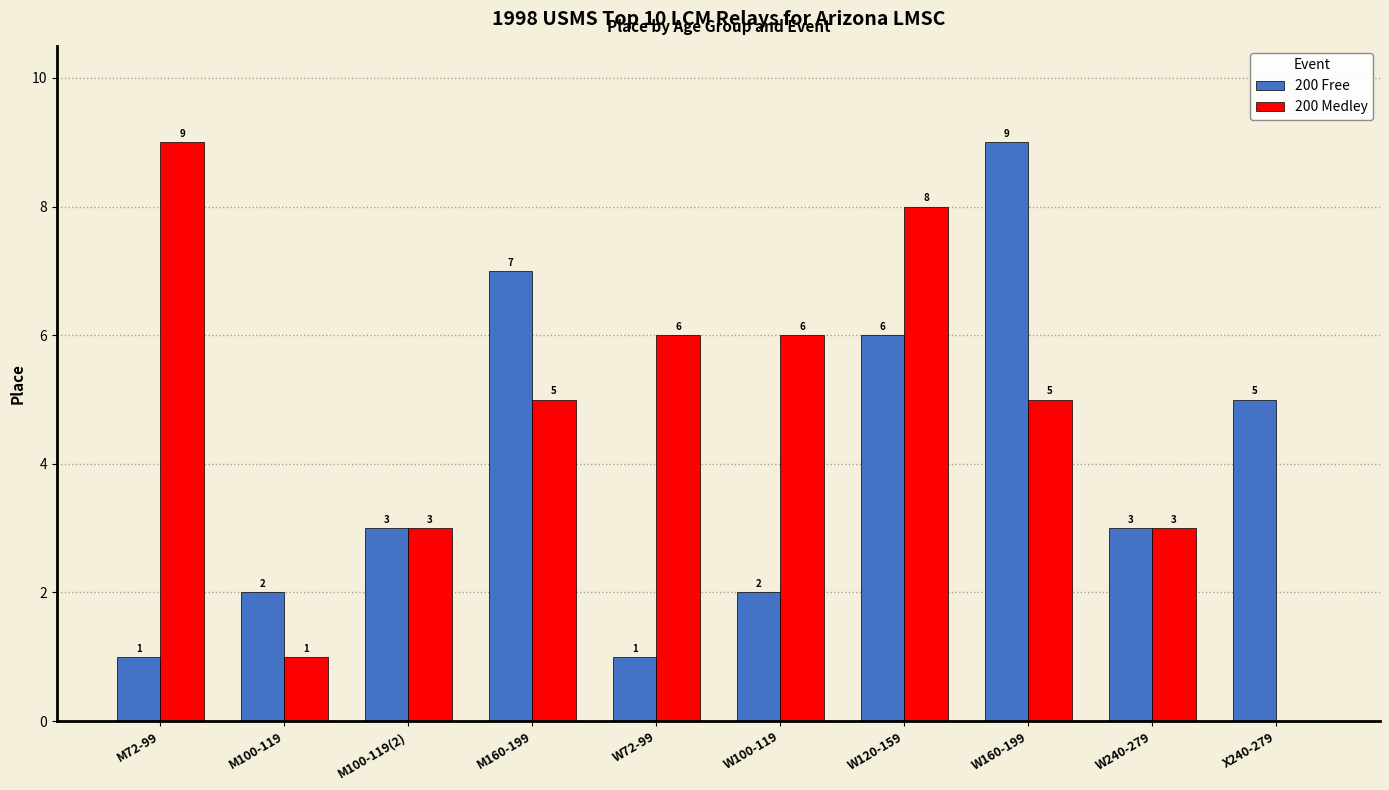

Reading right to left, list all the values displayed in this chart.

200 Free: X240-279=5	W240-279=3	W160-199=9	W120-159=6	W100-119=2	W72-99=1	M160-199=7	M100-119(2)=3	M100-119=2	M72-99=1
200 Medley: X240-279=0	W240-279=3	W160-199=5	W120-159=8	W100-119=6	W72-99=6	M160-199=5	M100-119(2)=3	M100-119=1	M72-99=9